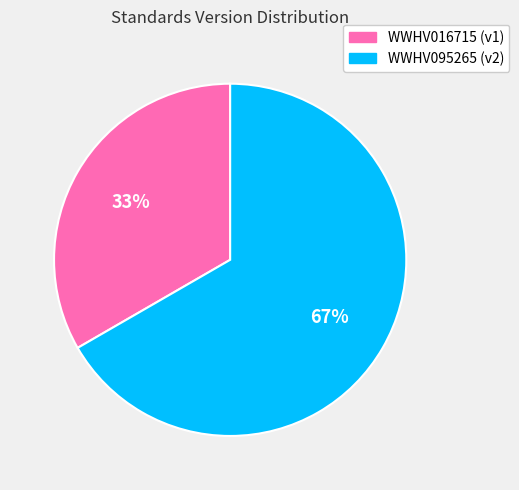

Between WWHV016715 and WWHV095265, which is larger?

WWHV095265